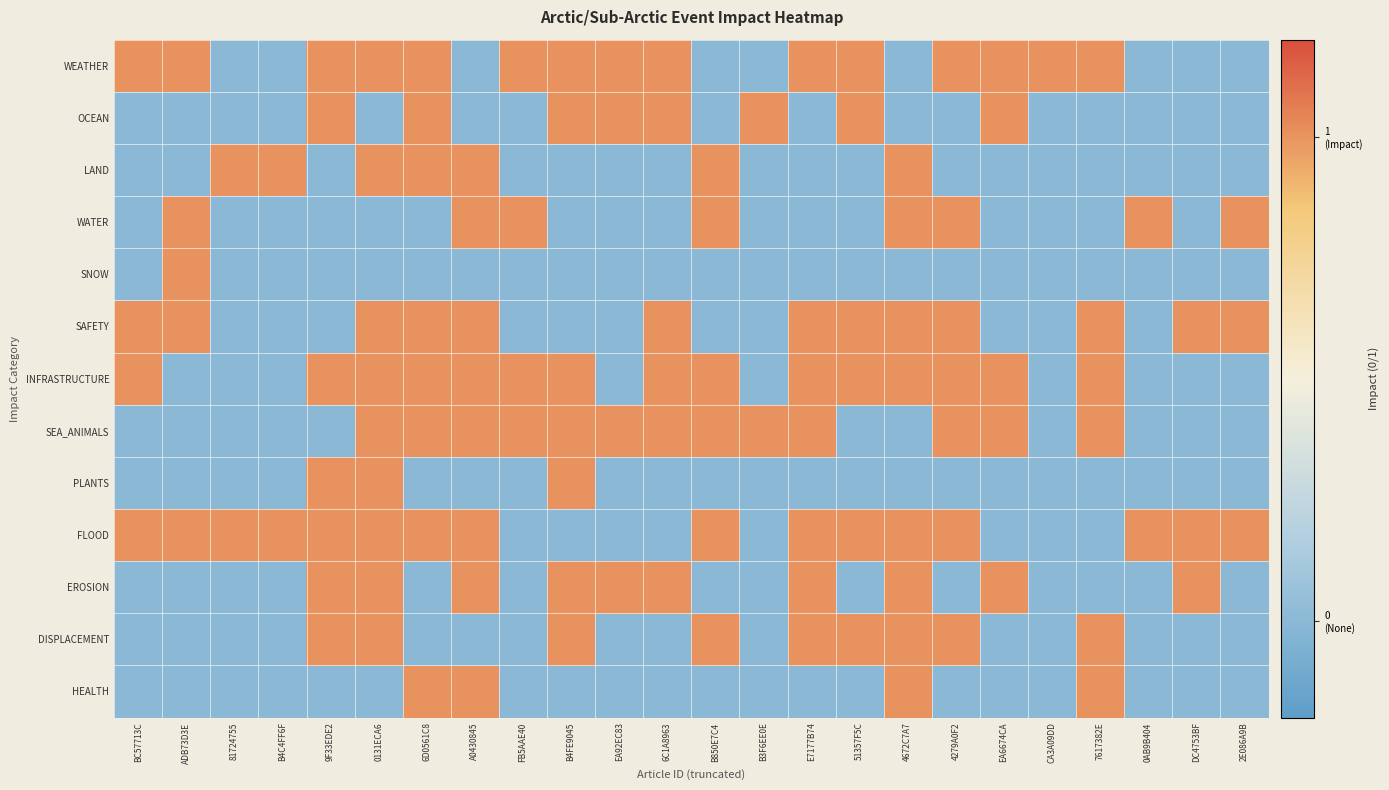

At how many categories does at least one series exceed 0?

24